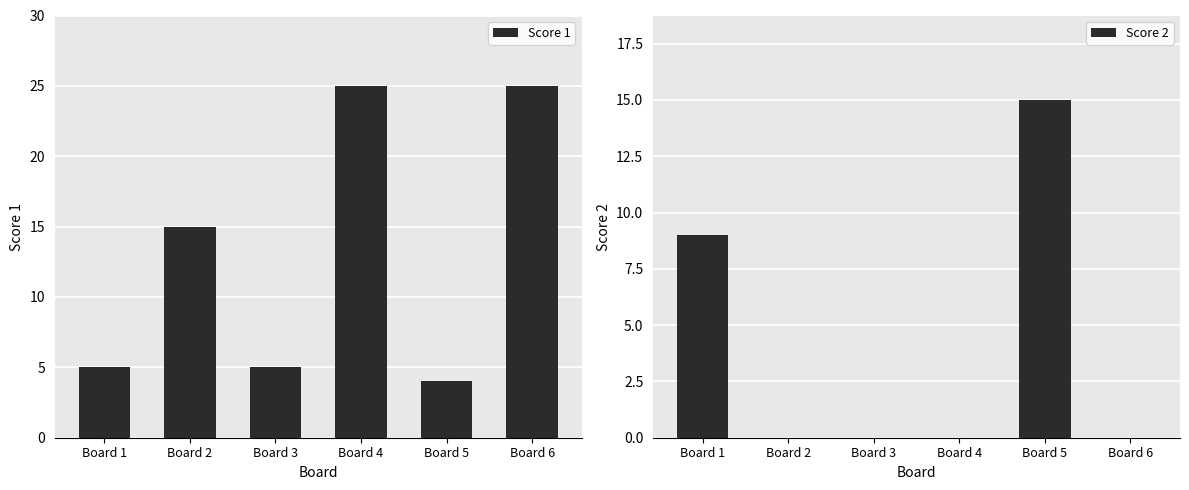

The Score 1 series shows 5 at Board 3. True or false?

True